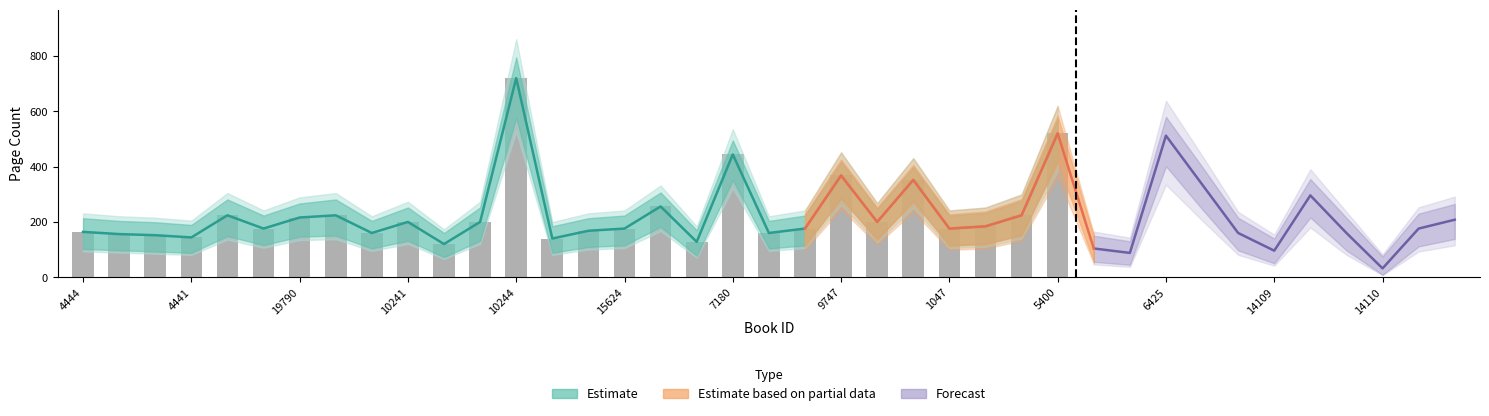

What is the value of the pageCount_lower bar at the 16th from the left?

124